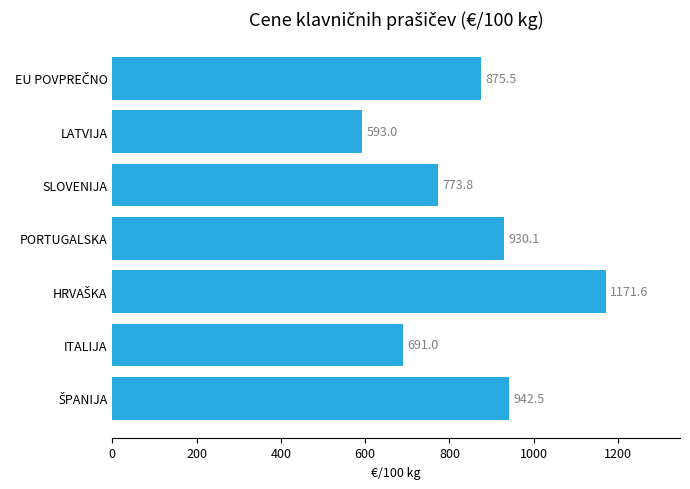

How many bars are there in total?

7